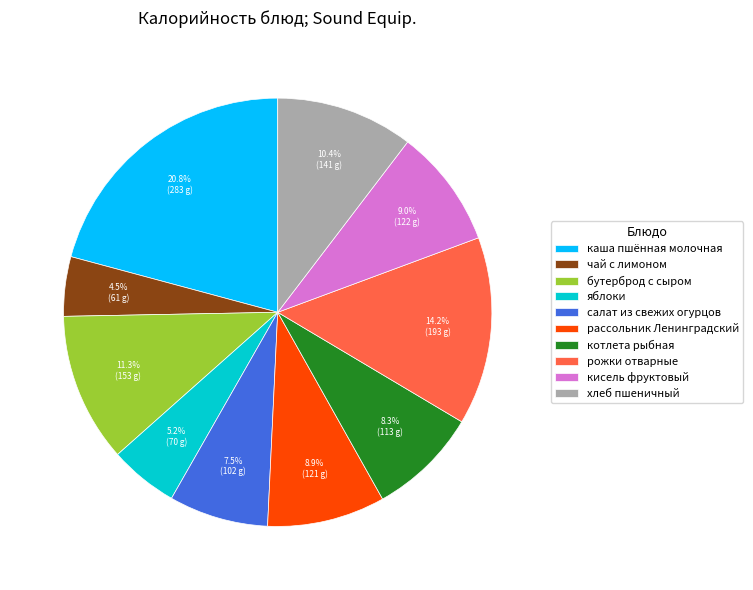

The кисель фруктовый slice represents 1% of the pie. True or false?

False